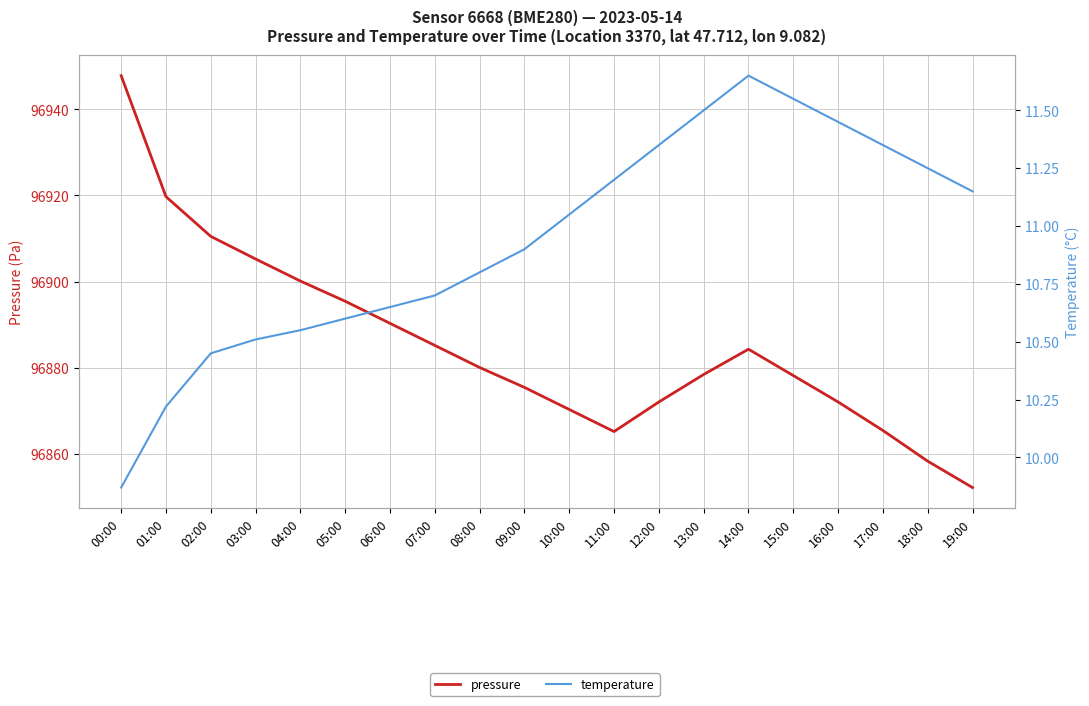

What is the difference between the second highest and second lowest values in the pressure series?

61.4